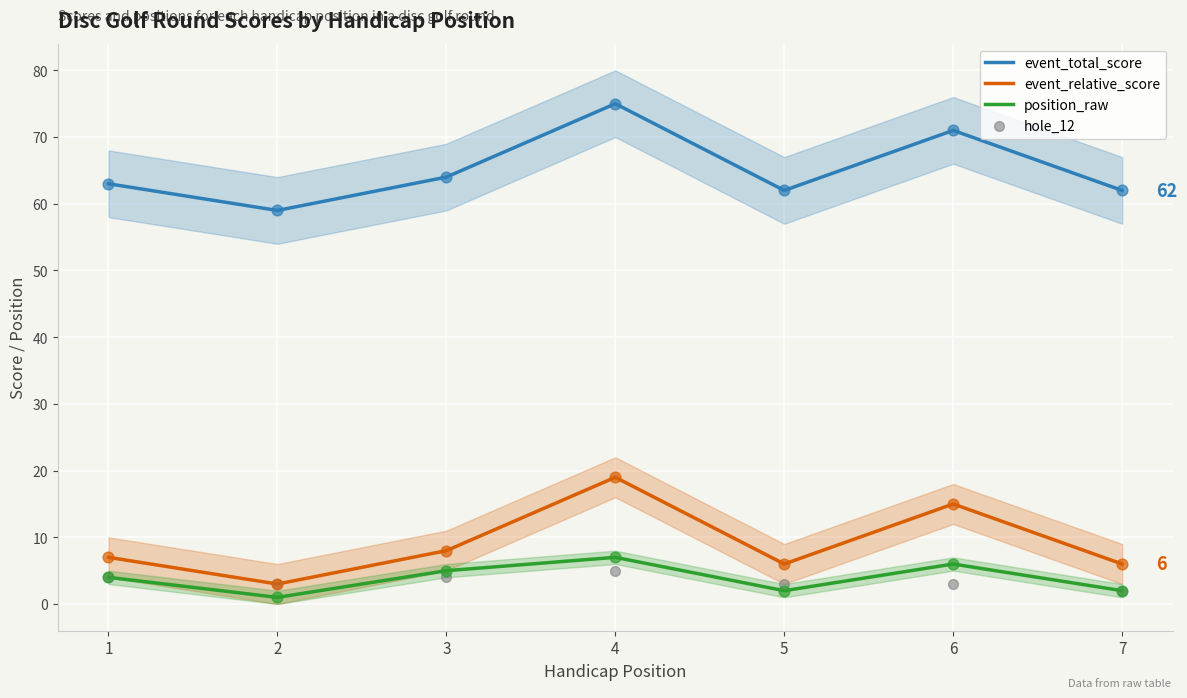

Which series contains the lowest Y value?

position_raw